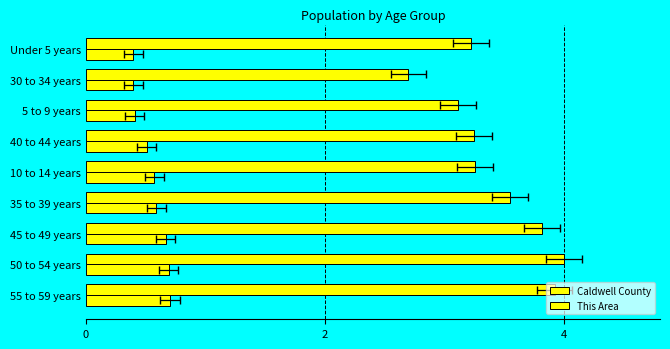

Is it true that This Area equals 0.2 at 35 to 39 years?

False